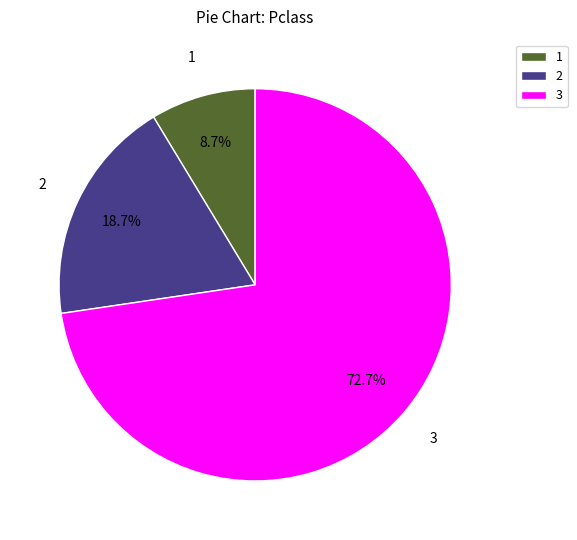

Approximately how many times larger is the value at 2 compared to 3?

0.3